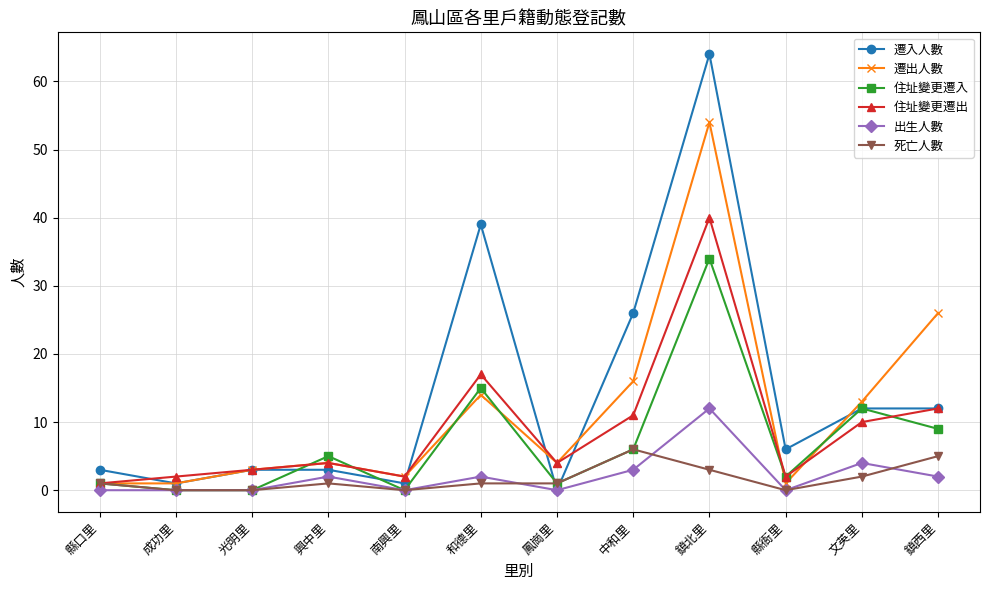

What is the maximum value shown in the chart?

64